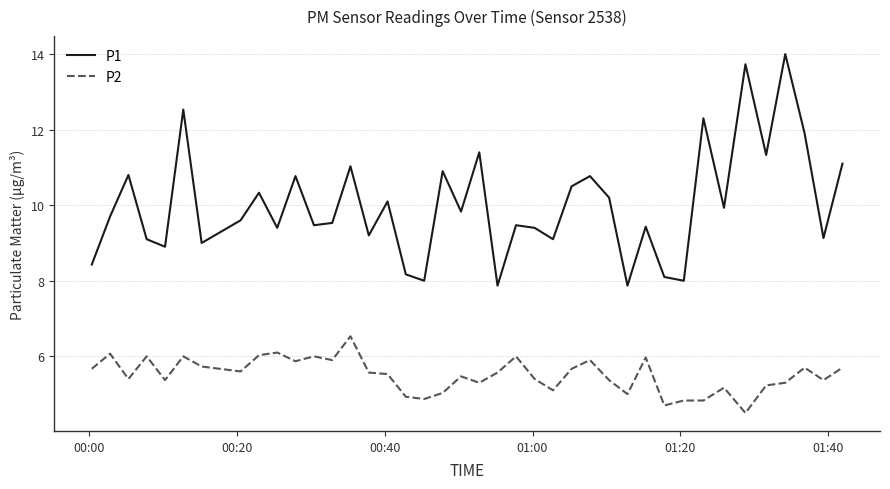

What is the average value of the P2 series?

5.5